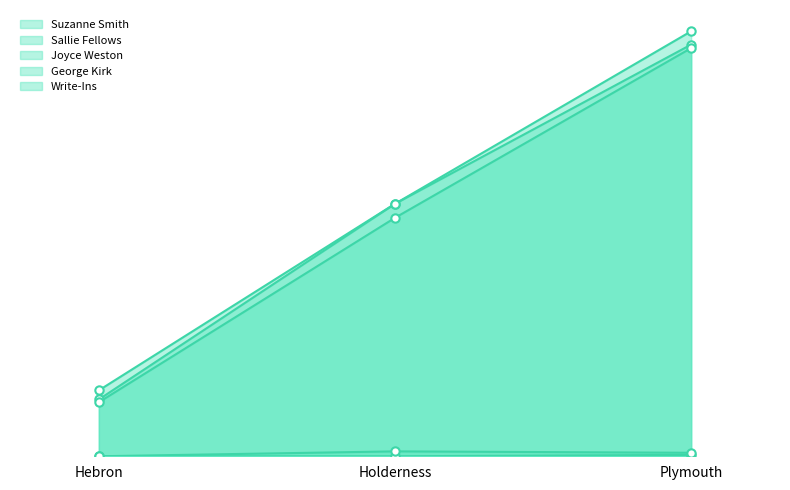

The value of Joyce Weston at Holderness is 495. True or false?

False